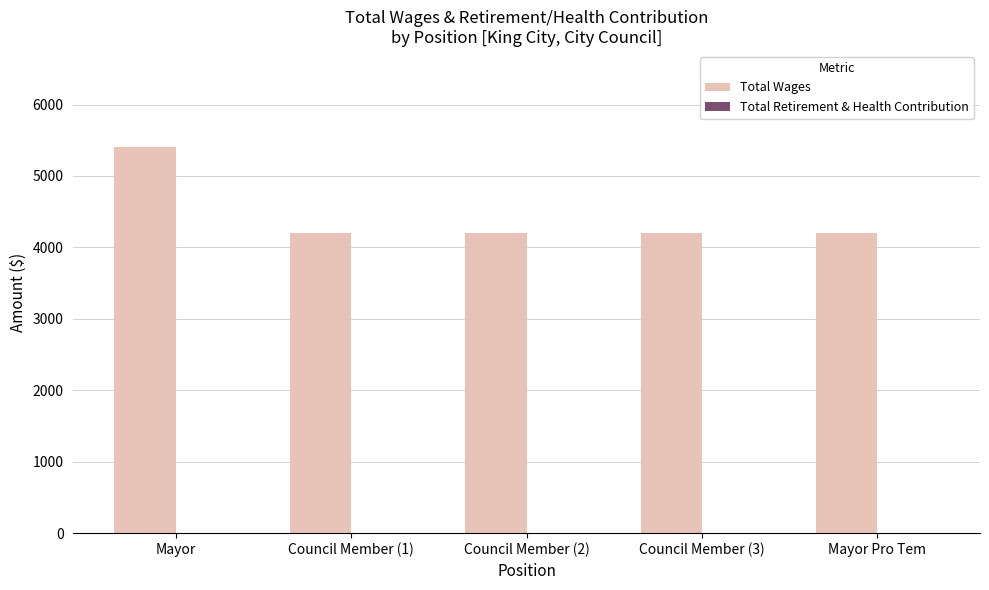

Reading right to left, list all the values displayed in this chart.

4200	4200	4200	4200	5400